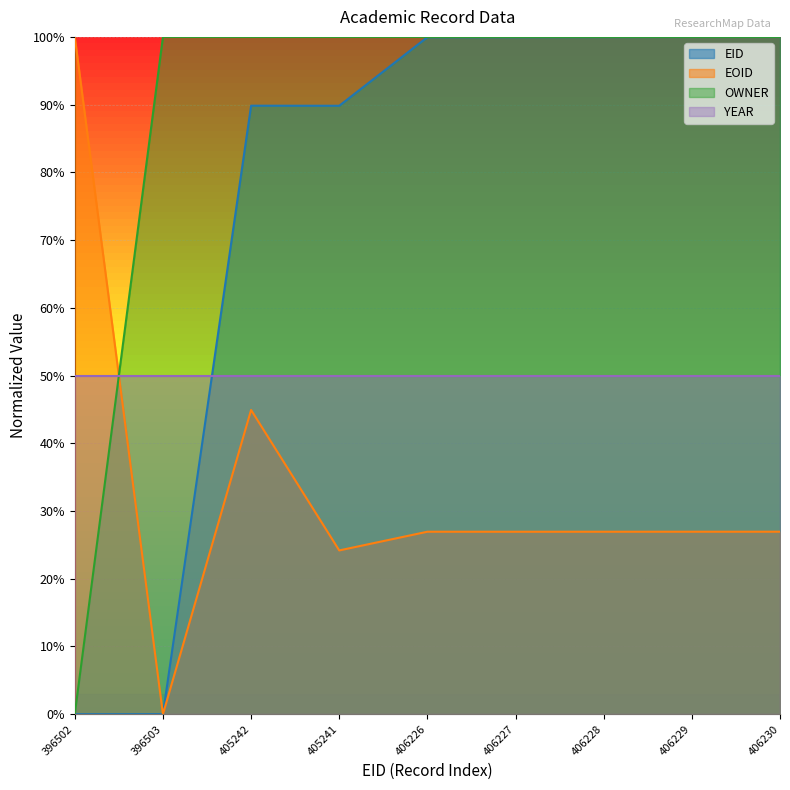

True or false: EID has a value of 0.5 at 406230.

False